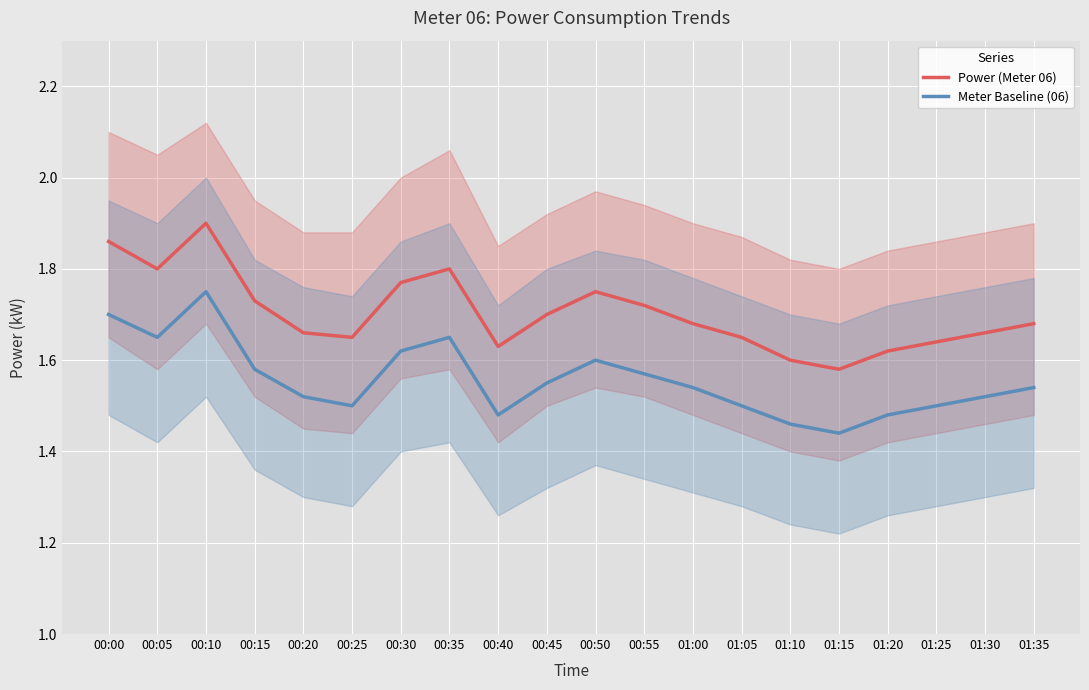

What is the approximate value of Power (Meter 06) at 01:10?

1.6